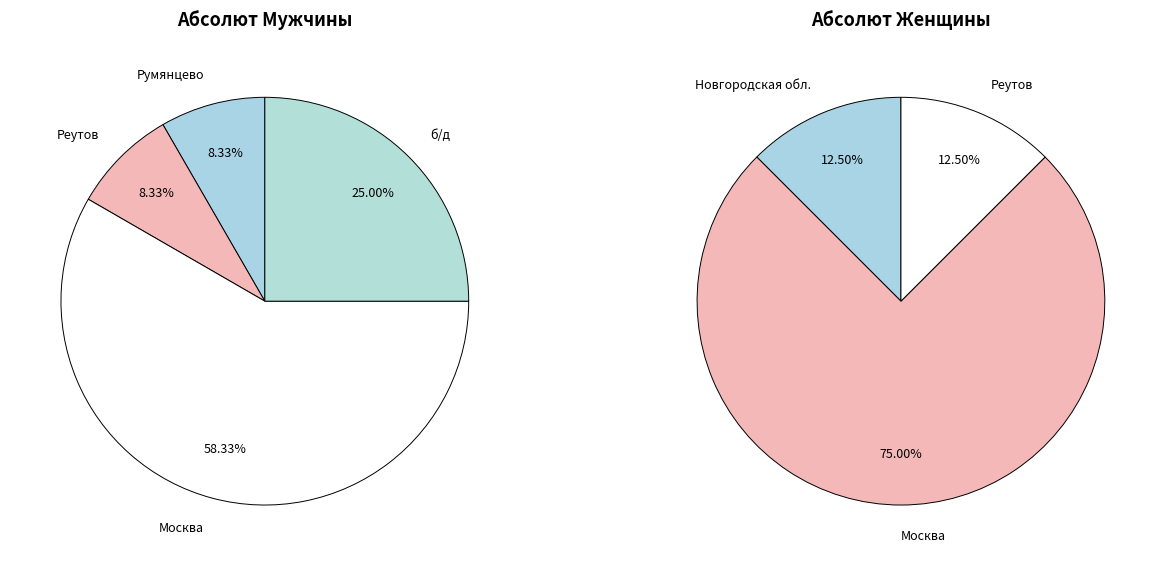

What percentage do Гарбузов Владимир and Щеглов Алексей together represent?

16.6%